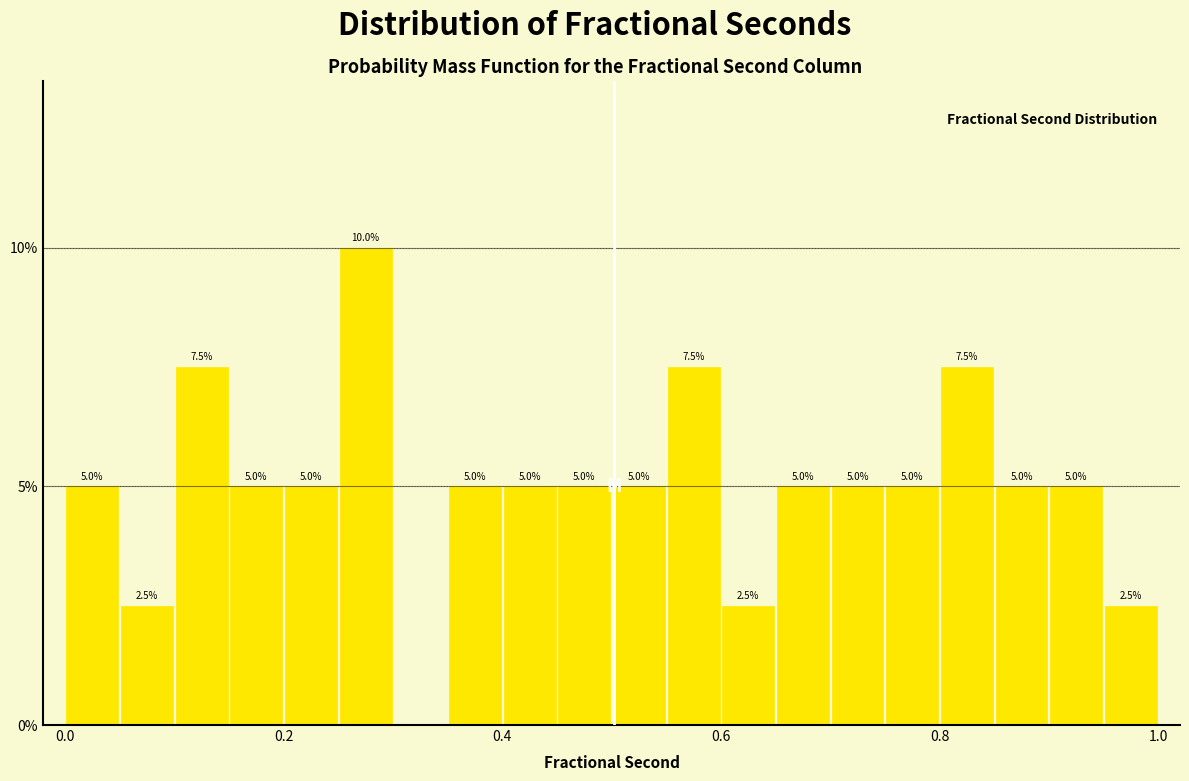

Read against the x-axis, roughly where is the centre of the tallest bar?

0.28